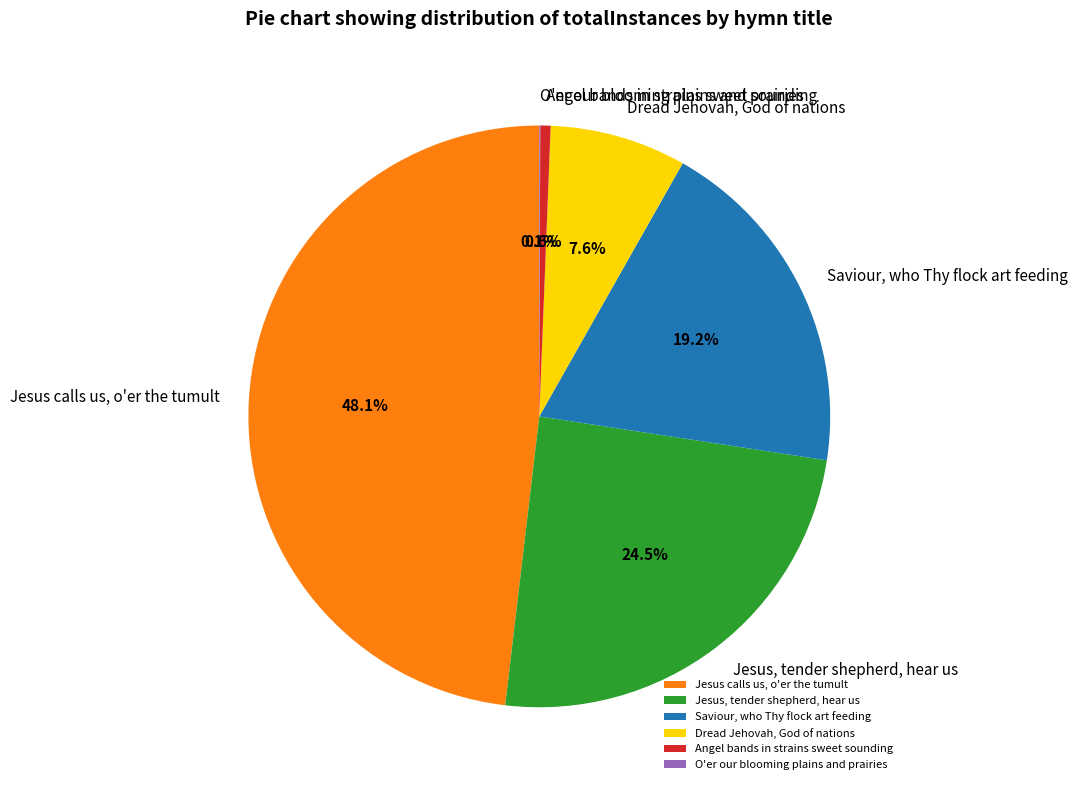

Which has a higher value, Saviour, who Thy flock art feeding or Jesus calls us, o'er the tumult?

Jesus calls us, o'er the tumult